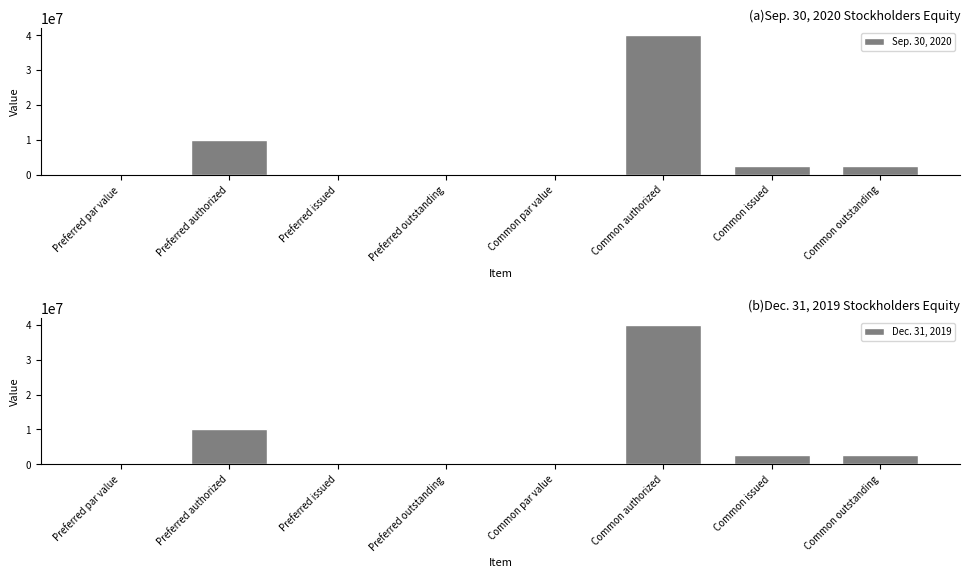

Rank the series by their average value, from highest to lowest.

Sep. 30, 2020, Dec. 31, 2019